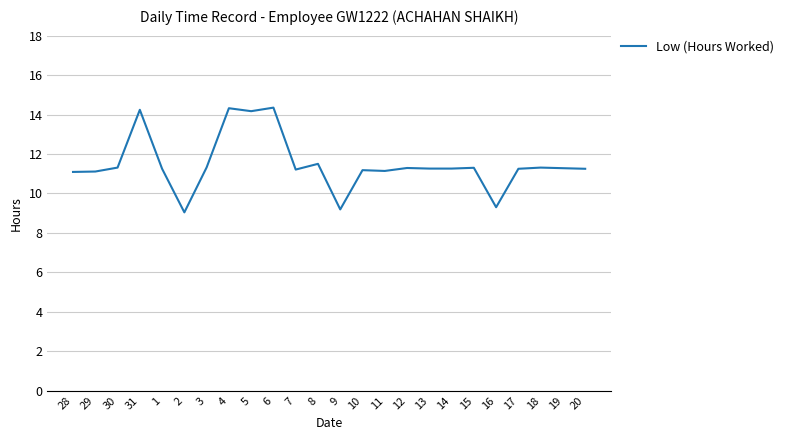

Read the value at 3.

11.3